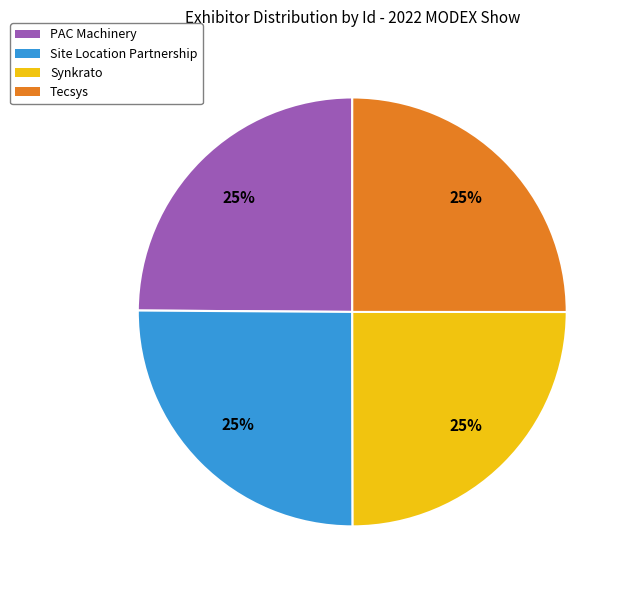

To the nearest percent, what is the average slice percentage?

25%